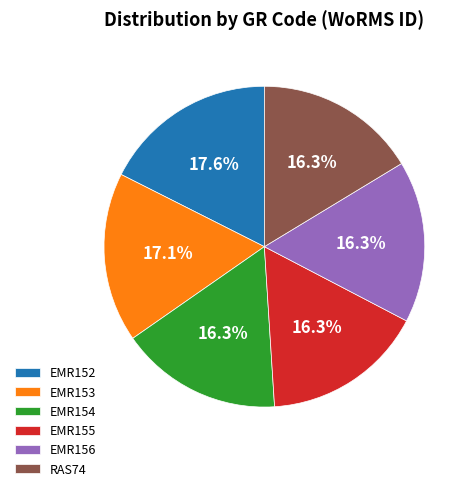

How much of the chart is everything except EMR154?

83.7%